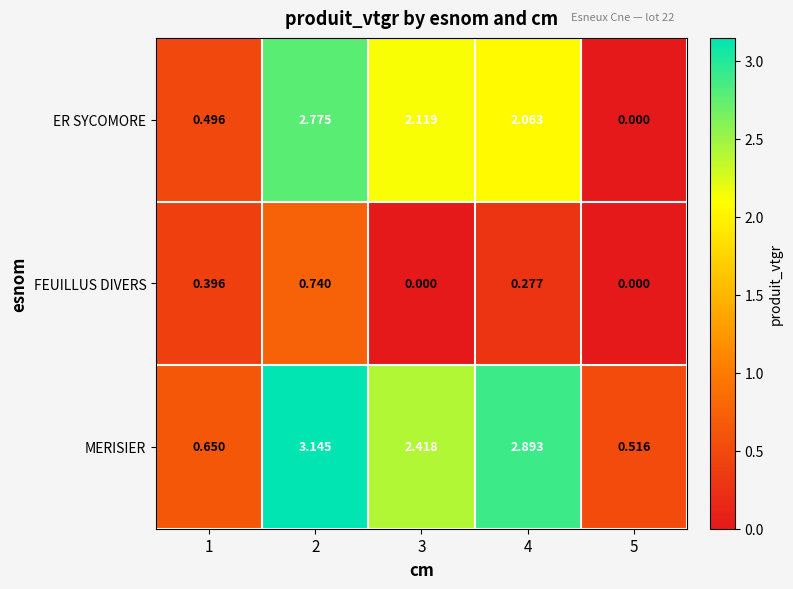

Is the value of MERISIER at 3 greater than the value of FEUILLUS DIVERS at 5?

Yes